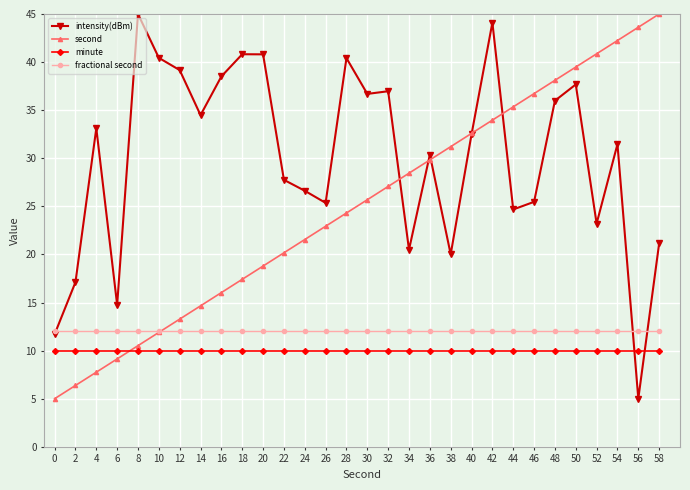

At how many categories does at least one series exceed 32?

21